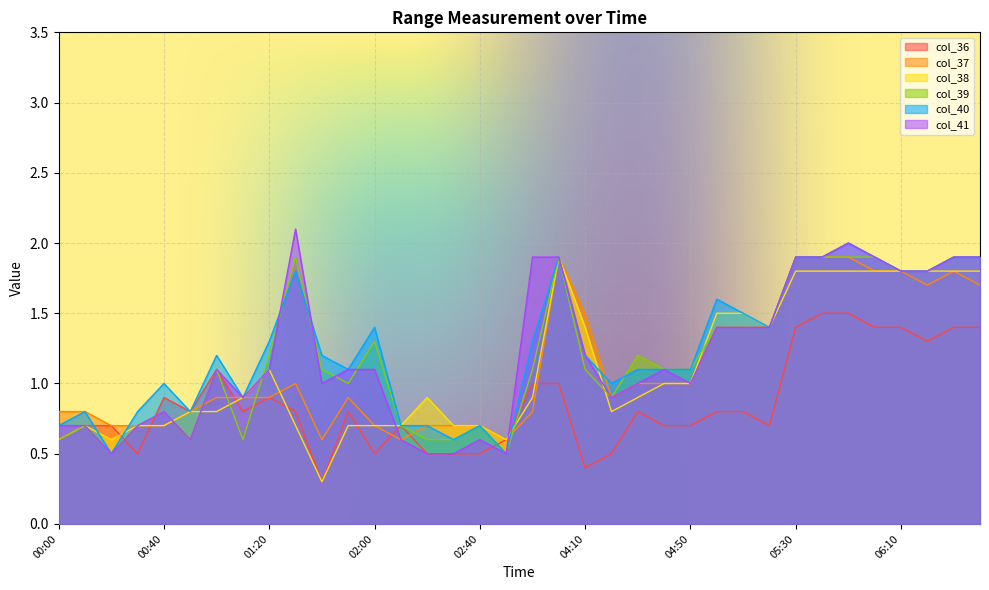

At 02:00, list the series in order from largest to smallest.

col_40, col_39, col_41, col_37, col_38, col_36